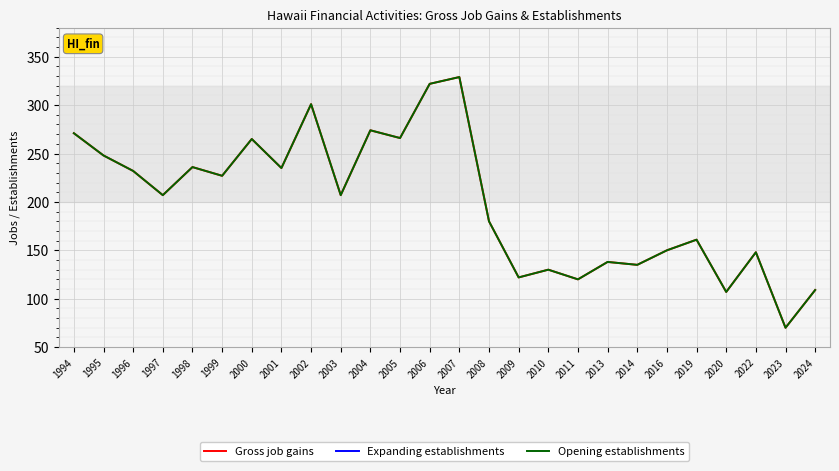

Between 2004 and 2014, which is larger?

2004